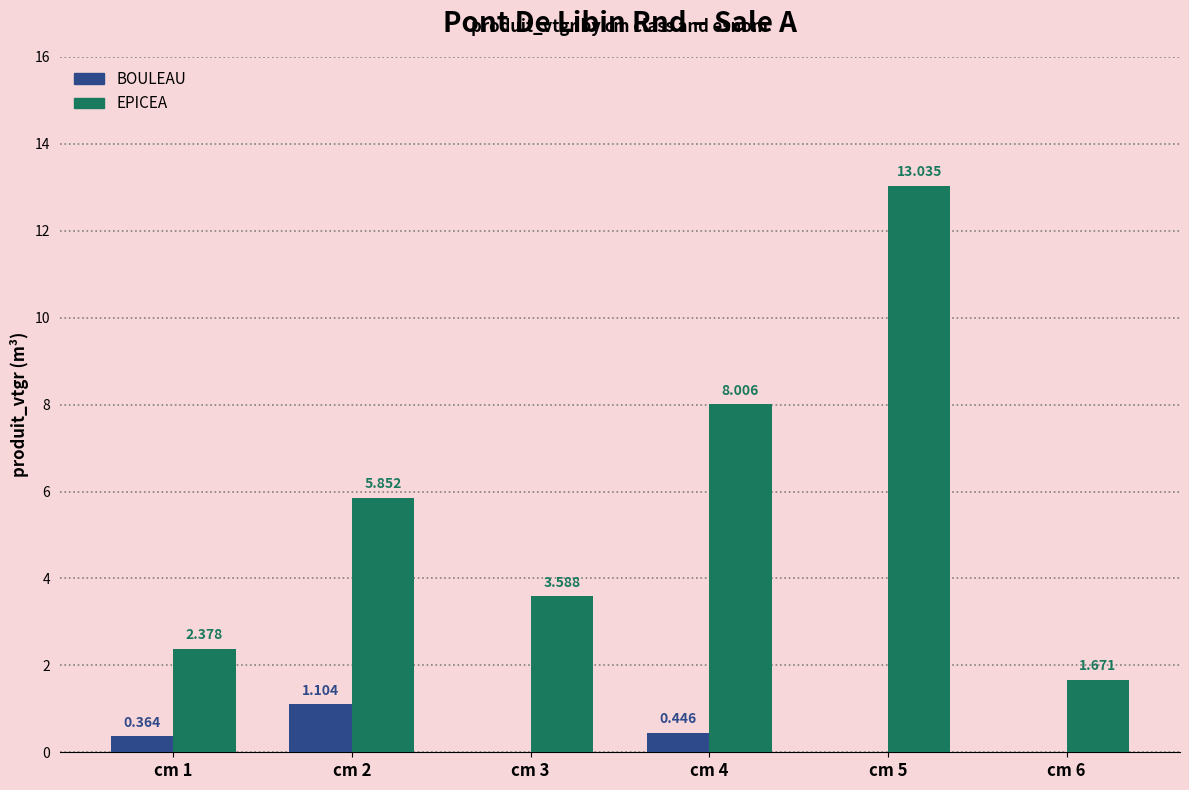

What are all the series names shown in the legend?

BOULEAU, EPICEA